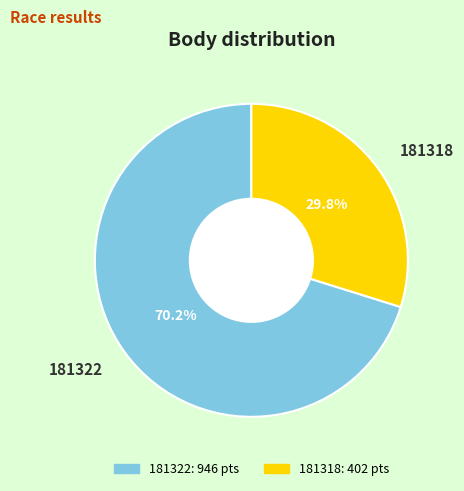

To the nearest percent, what is the difference between the largest and smallest slice percentages?

40%